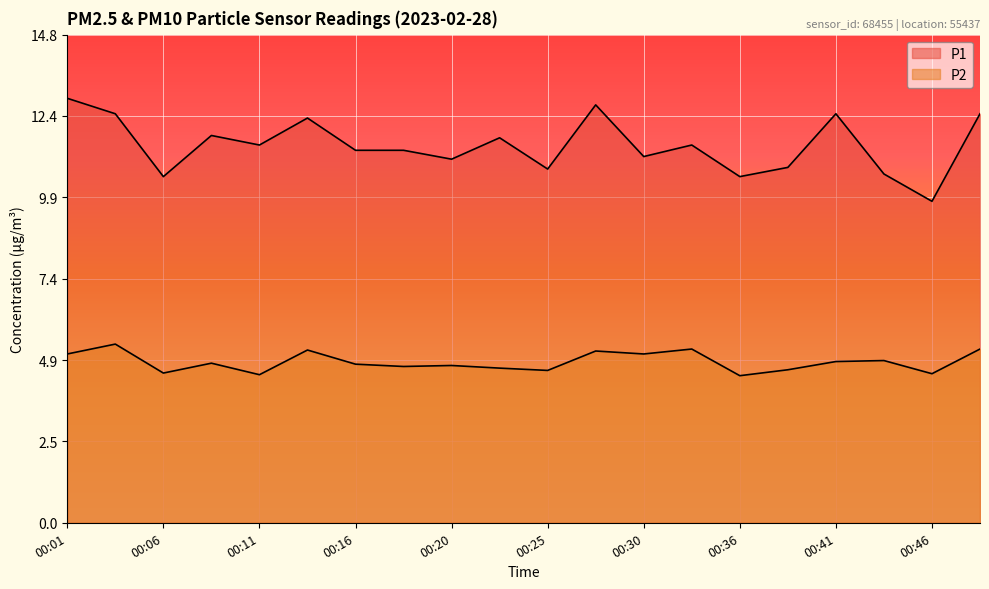

Which series has the largest total across all categories?

P1